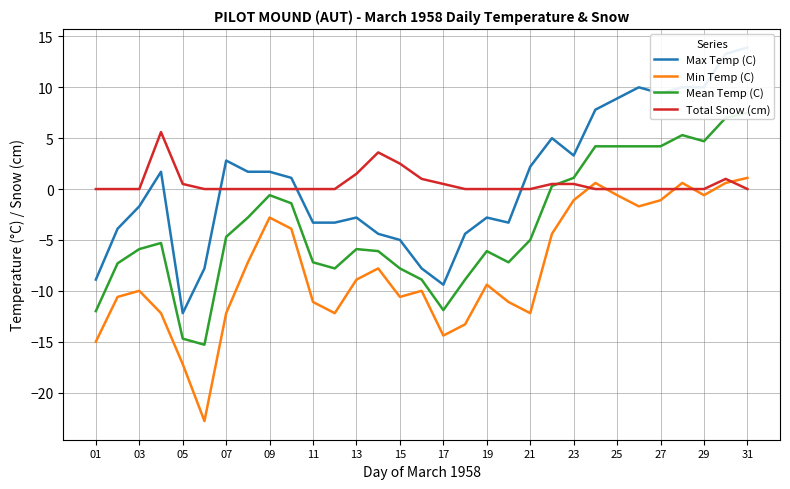

How many values in the Min Temp (C) series are below -9?

16